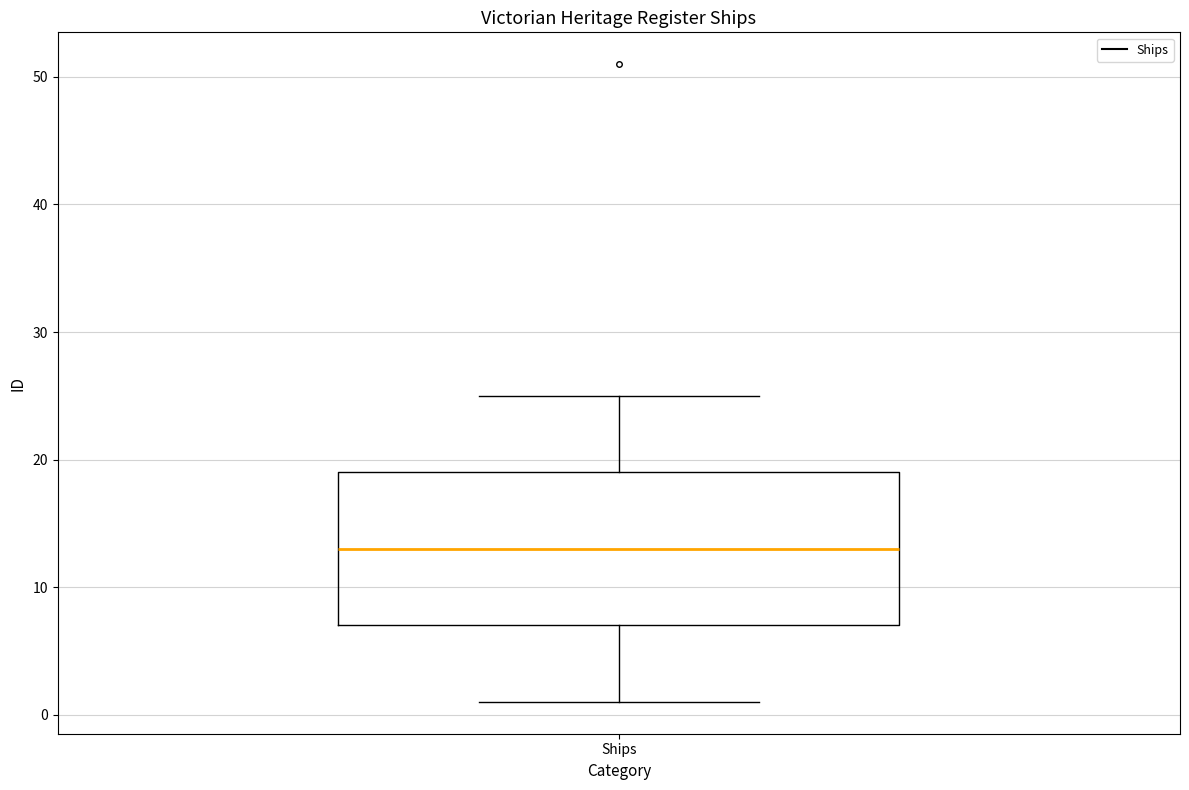

Read this box plot against the y-axis: the position of the median line, the range covered by the box, and the ends of both whiskers. The values are not printed on the chart, so give them approximately, as read against the axis.

median 13, box 7 to 19, whiskers 1 to 25